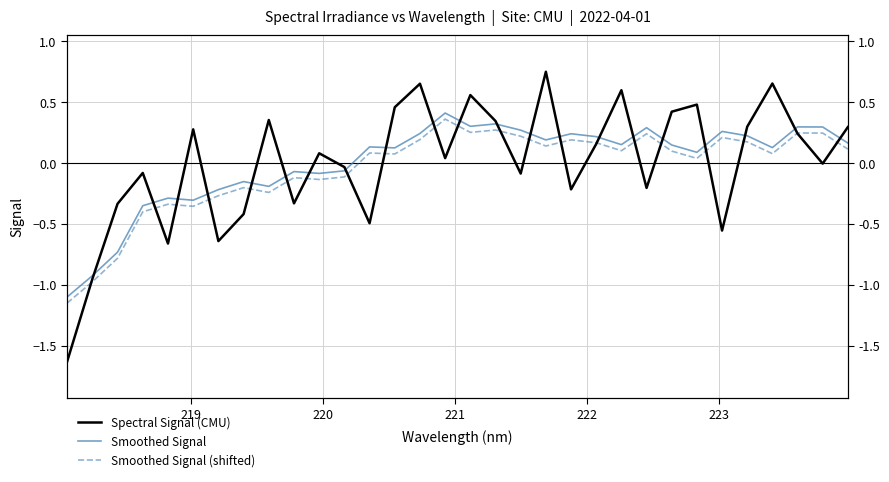

What is the difference between the maximum and minimum values in the Smoothed Signal (shifted) series?

1.5